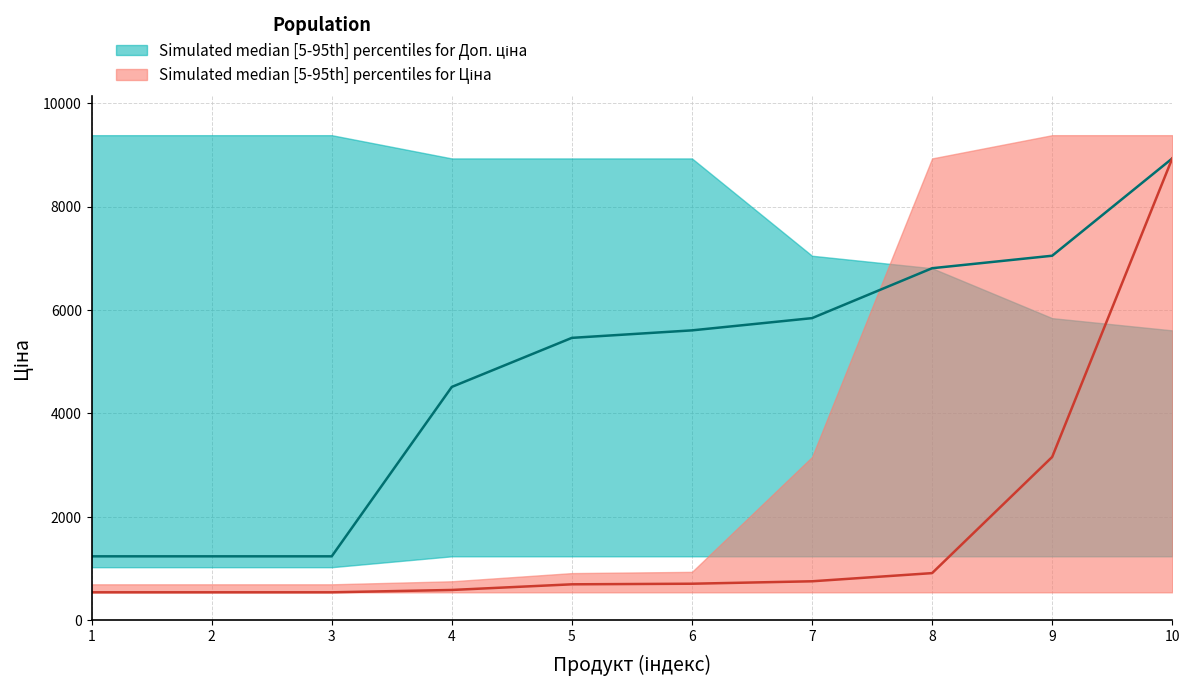

What is the difference between the maximum and minimum values in the Доп. ціна_upper series?

3776.7